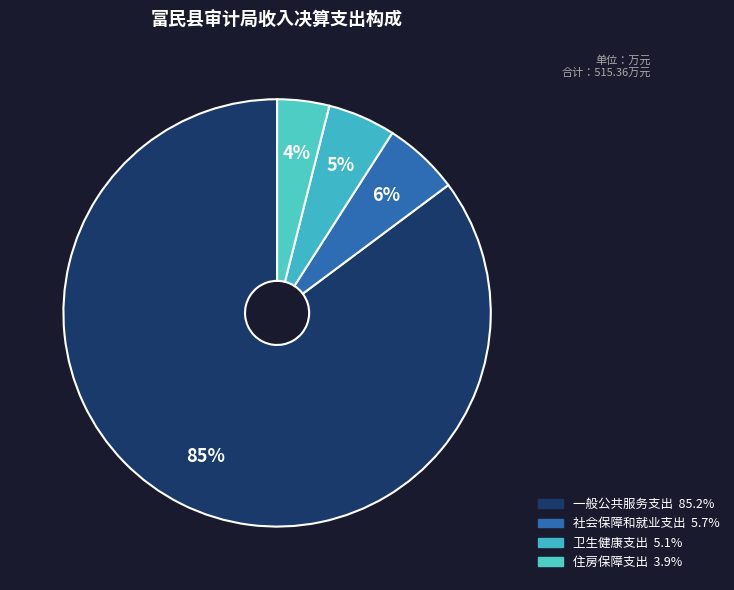

Does any single category account for the majority?

Yes